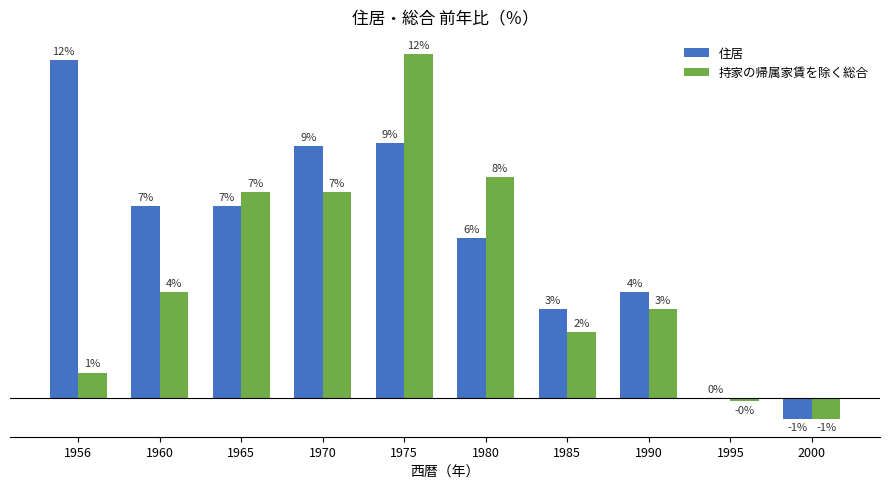

Are the bars grouped side by side (vs. stacked)?

Yes